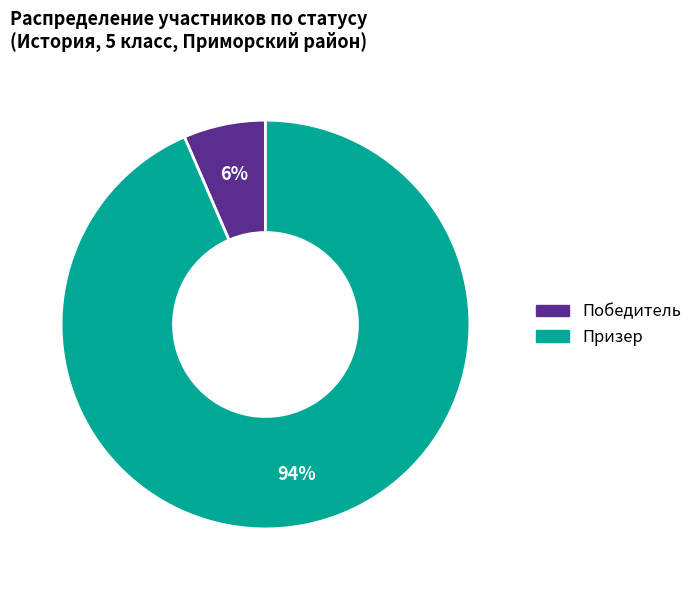

What percentage is the Призер slice, to the nearest percent?

94%